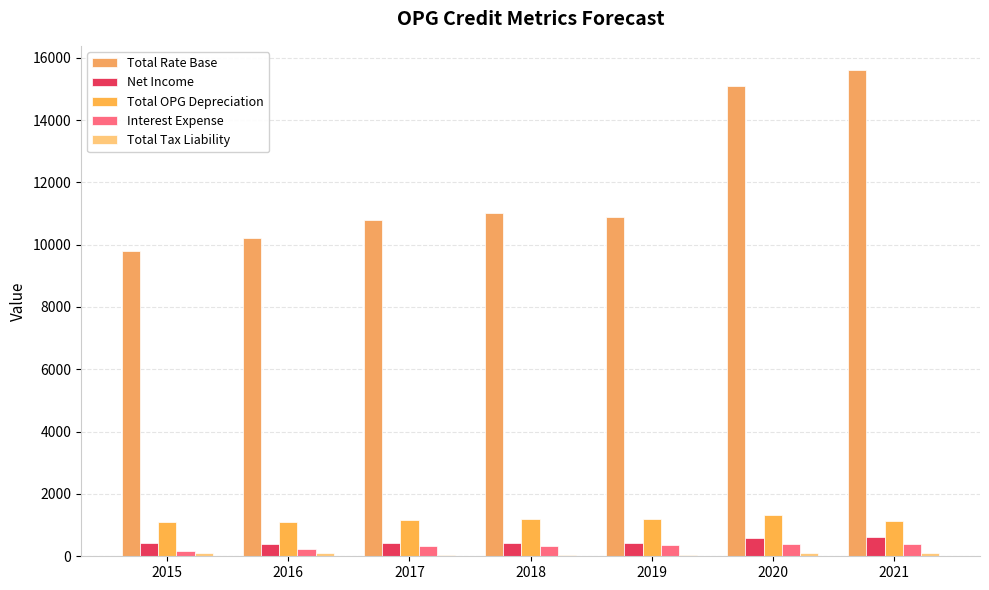

What is the value of the Total OPG Depreciation bar at the 7th from the left?

1140.1